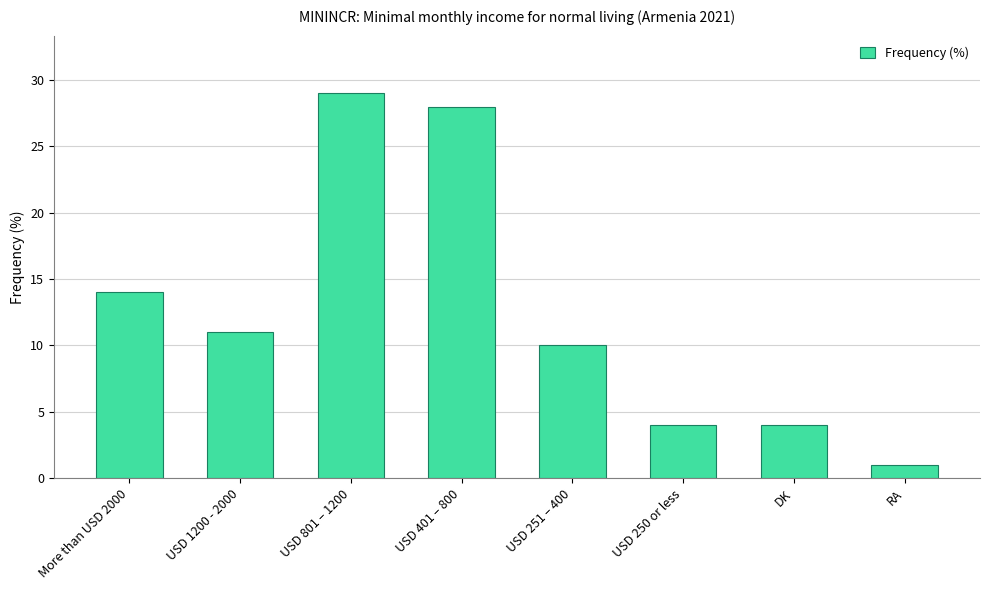

How many data points are less than 11?

4